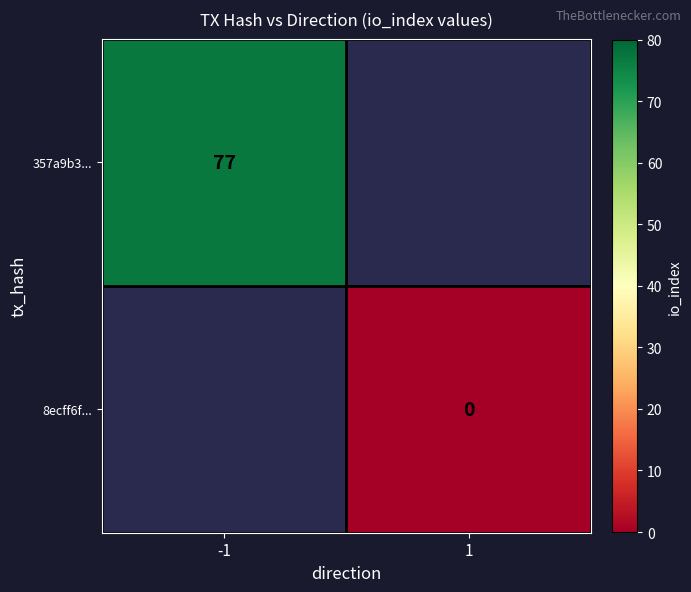

The 357a9b3... series shows 38 at -1. True or false?

False